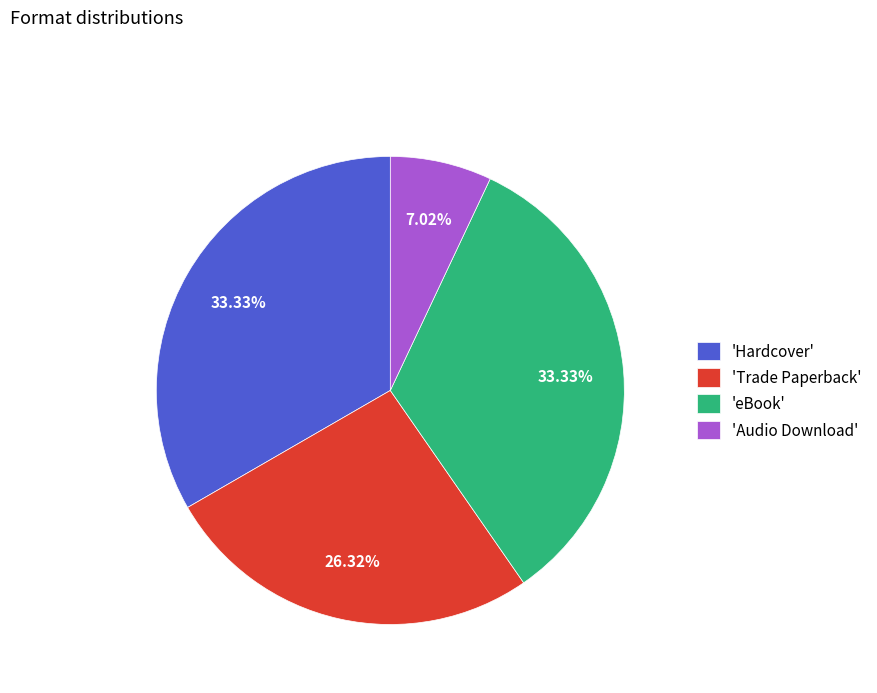

To the nearest percent, what is the difference between the largest and smallest slice percentages?

26%